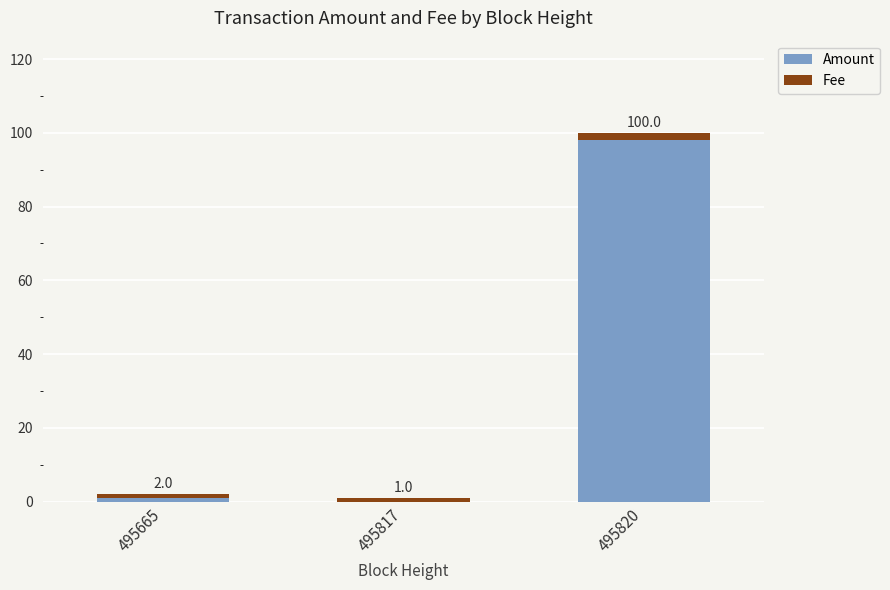

What is the total value across all series at 495820?

100